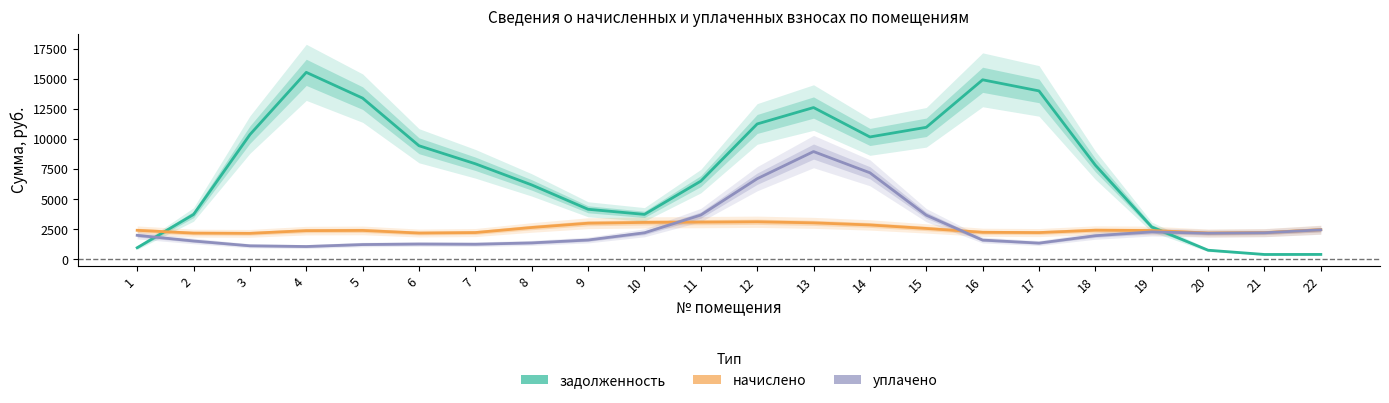

Which series ends up on top after the final intersection of начислено and задолженность?

начислено